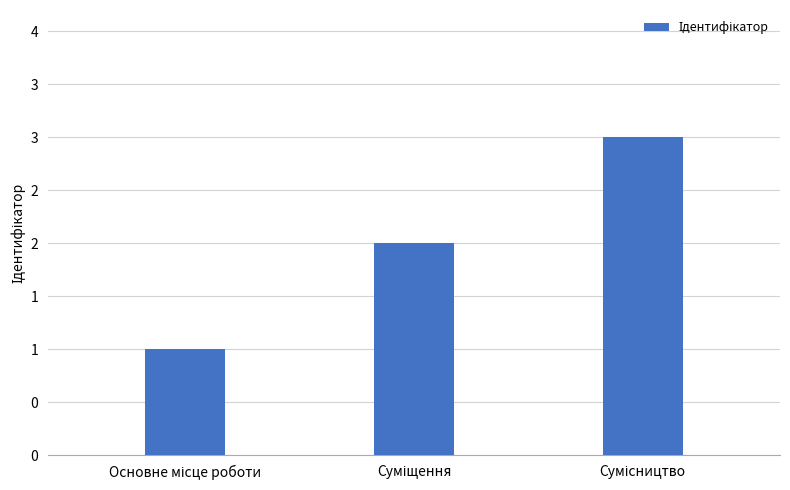

The value at Суміщення is 2. True or false?

True